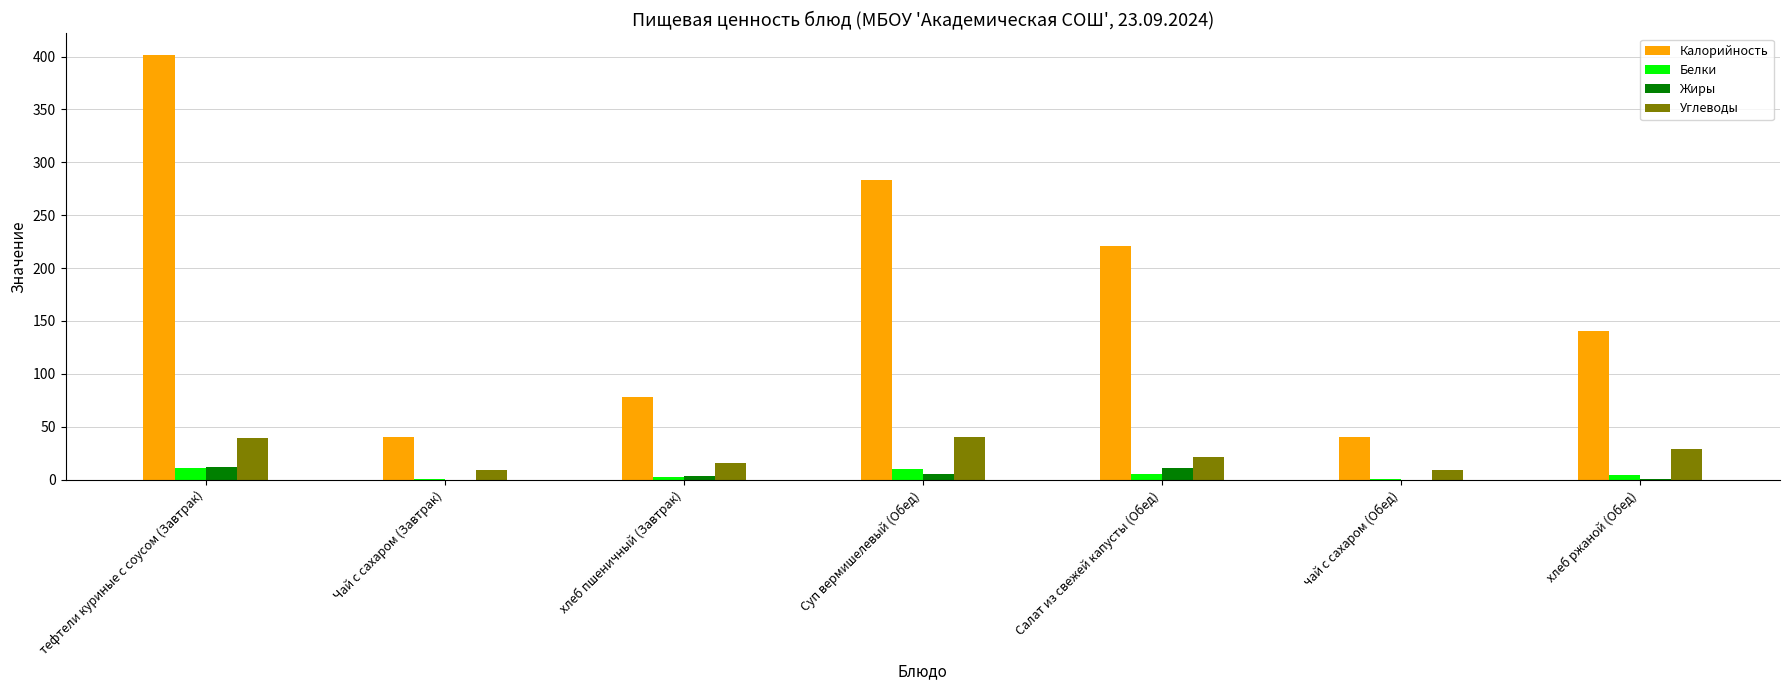

Is the value of Жиры at хлеб пшеничный (Завтрак) greater than the value of Углеводы at хлеб пшеничный (Завтрак)?

No